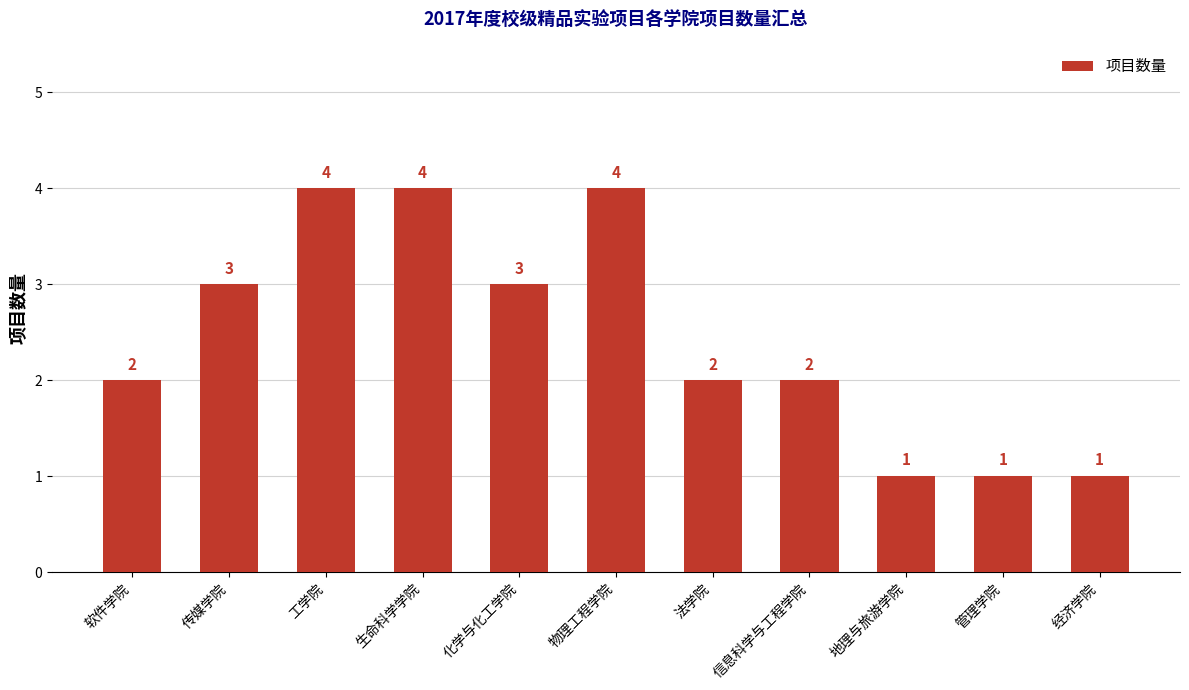

Reading right to left, list all the values displayed in this chart.

1	1	1	2	2	4	3	4	4	3	2